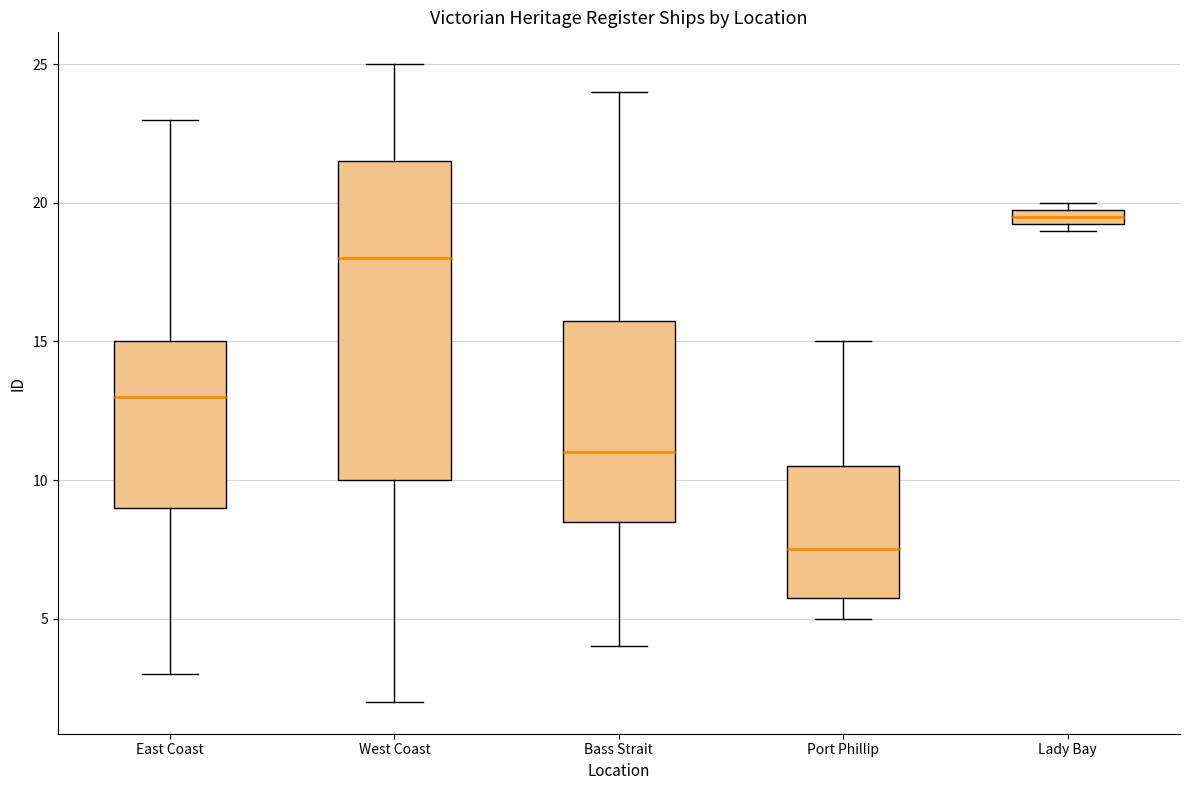

Which box is the tallest, from its lower edge to its upper edge?

West Coast